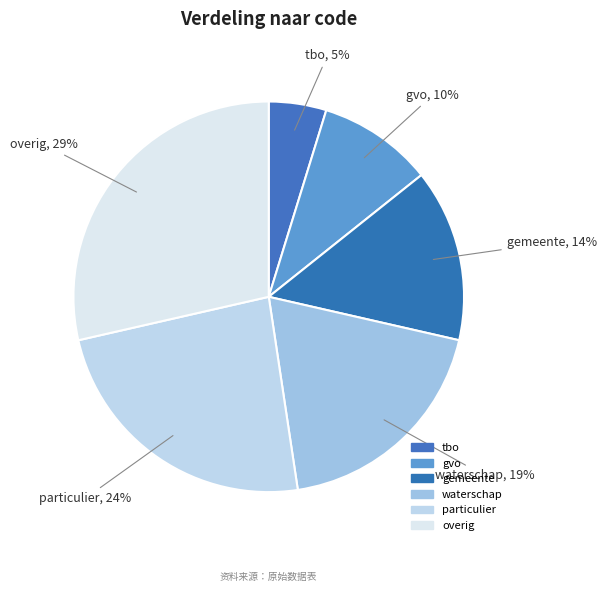

Is the sum of tbo and gvo greater than half?

No